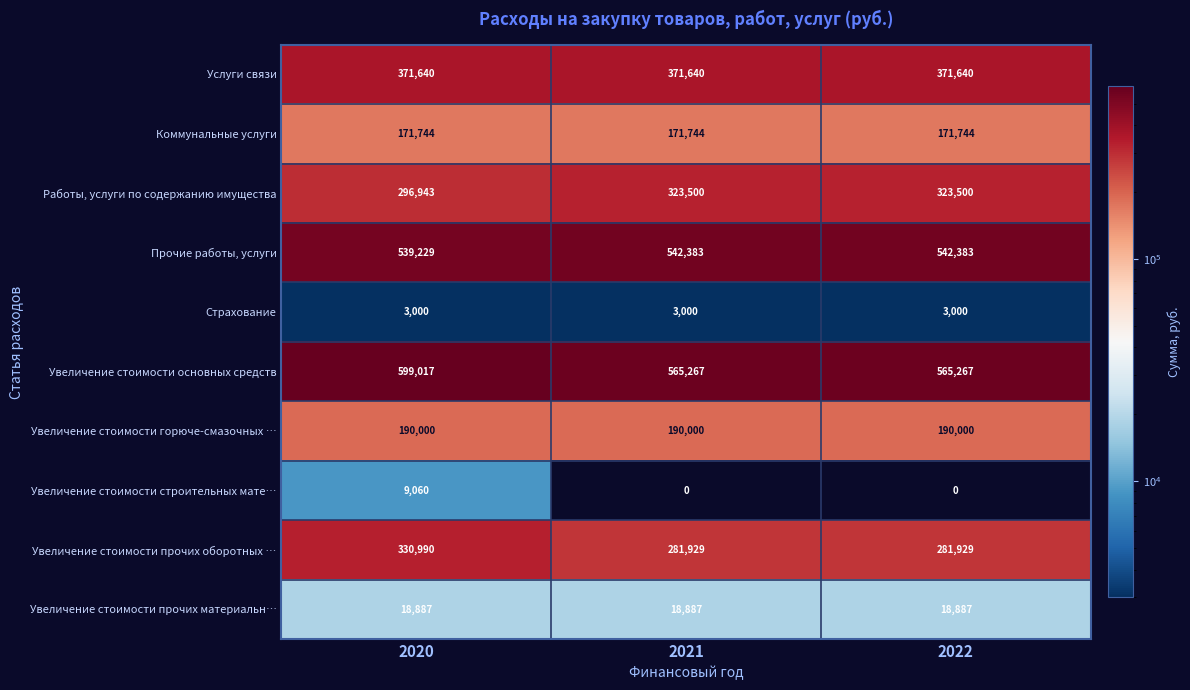

Reading right to left, extract all data points from this chart.

Услуги связи: 2022=371640	2021=371640	2020=371640
Коммунальные услуги: 2022=171744	2021=171744	2020=171744
Работы, услуги по содержанию имущества: 2022=323500	2021=323500	2020=296943
Прочие работы, услуги: 2022=542383	2021=542383	2020=539229
Страхование: 2022=3000	2021=3000	2020=3000
Увеличение стоимости основных средств: 2022=565267	2021=565267	2020=599017
Увеличение стоимости горюче-смазочных …: 2022=190000	2021=190000	2020=190000
Увеличение стоимости строительных мате…: 2022=0	2021=0	2020=9060
Увеличение стоимости прочих оборотных …: 2022=281929	2021=281929	2020=330990
Увеличение стоимости прочих материальн…: 2022=18887	2021=18887	2020=18887